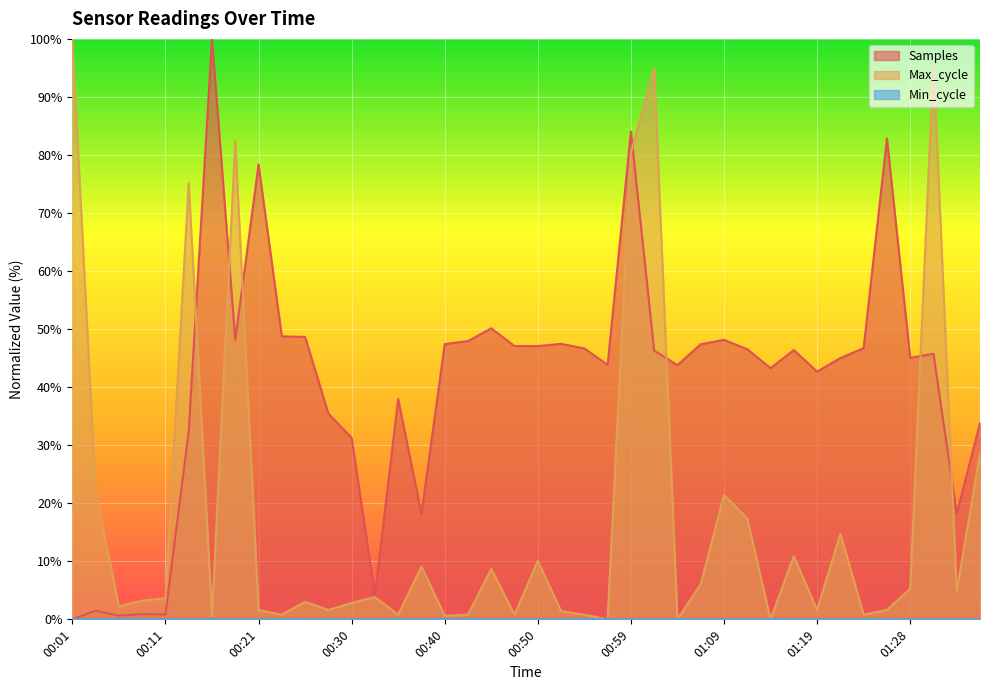

At which category does Max_cycle reach its first local valley?

00:06